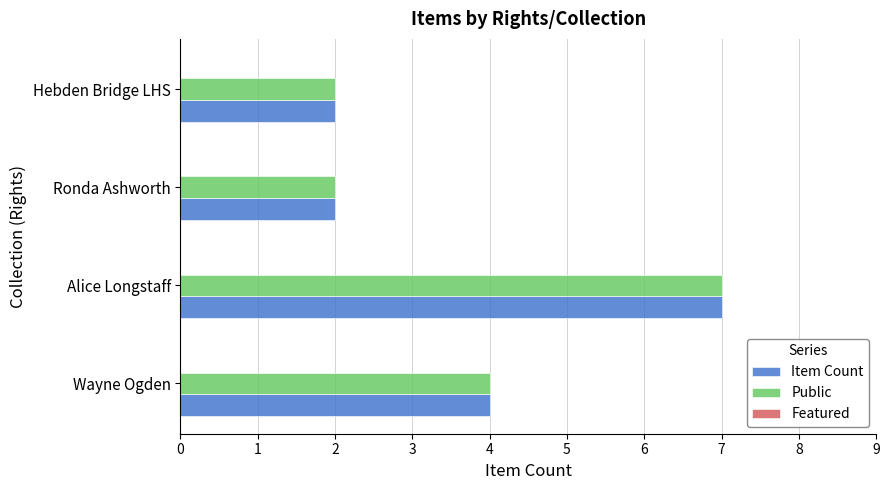

What is the difference between the maximum and minimum values in the Item Count series?

5